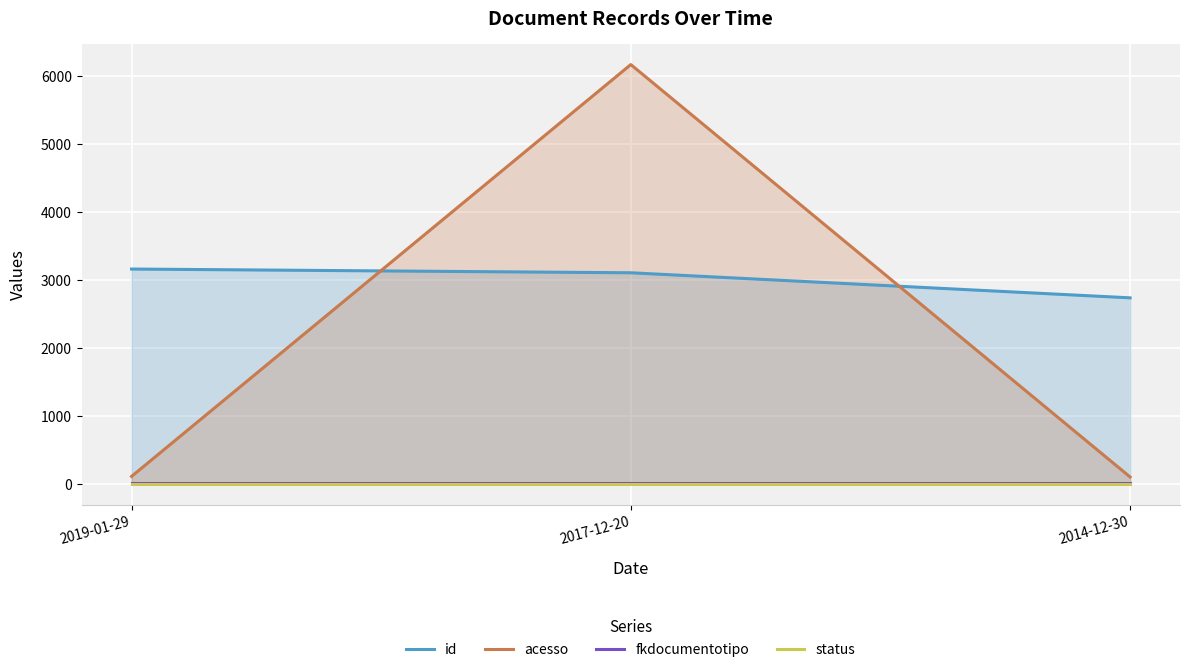

How many values in the id series exceed 3104?

1